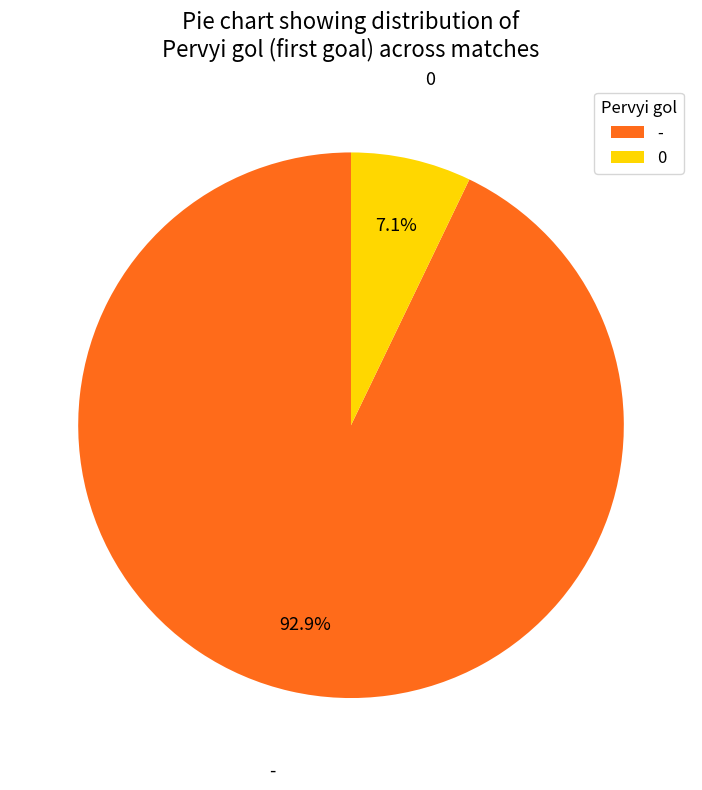

To the nearest percent, what portion does 0 represent?

7%